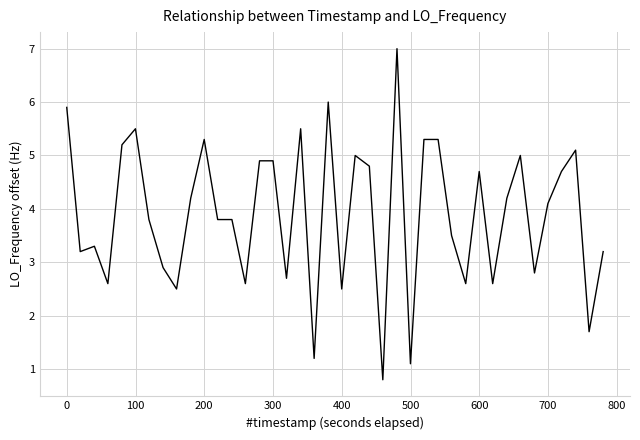

What is the smallest value displayed?

0.8